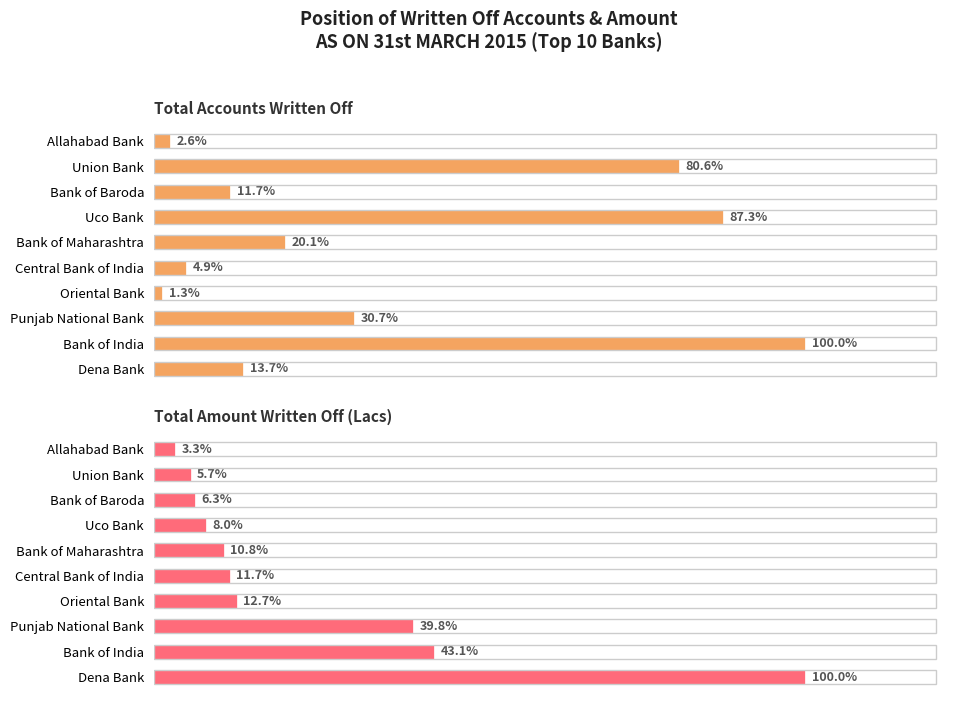

How many data points in Total Amount Written Off (Lacs) are less than 4656?

5